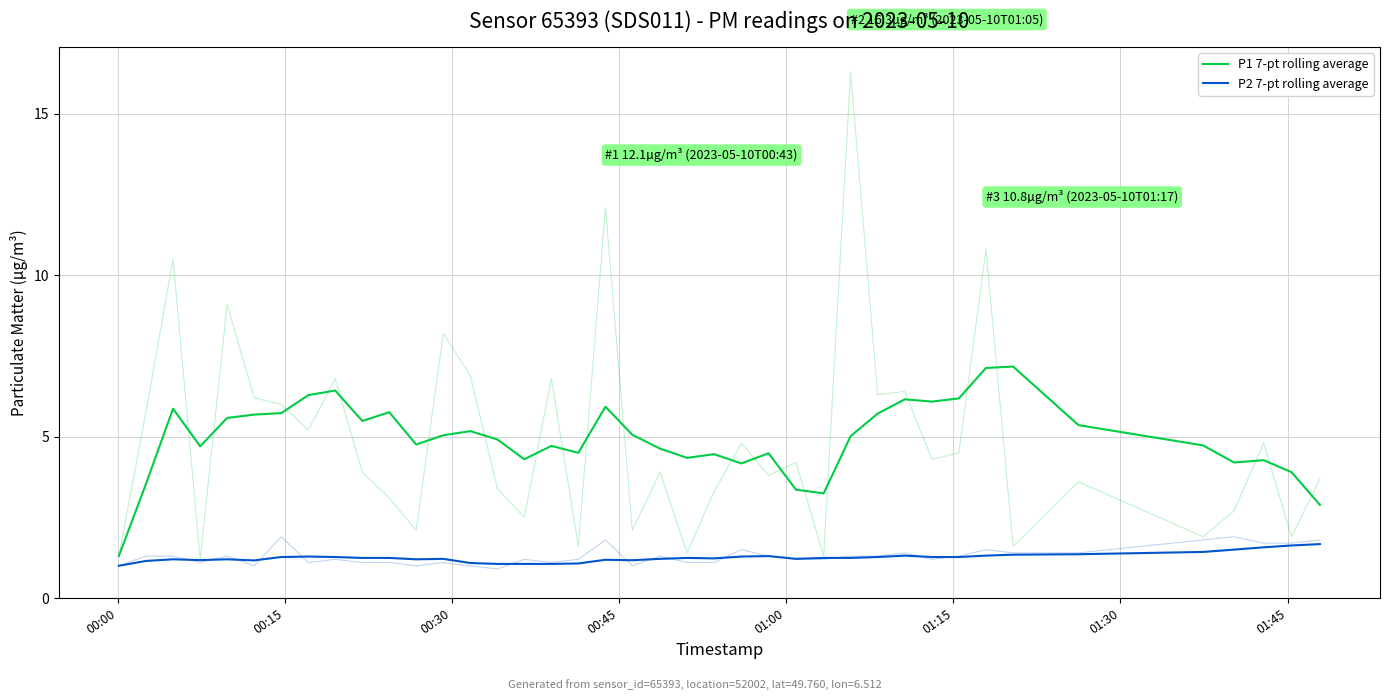

What is the minimum value shown in the chart?

1.0